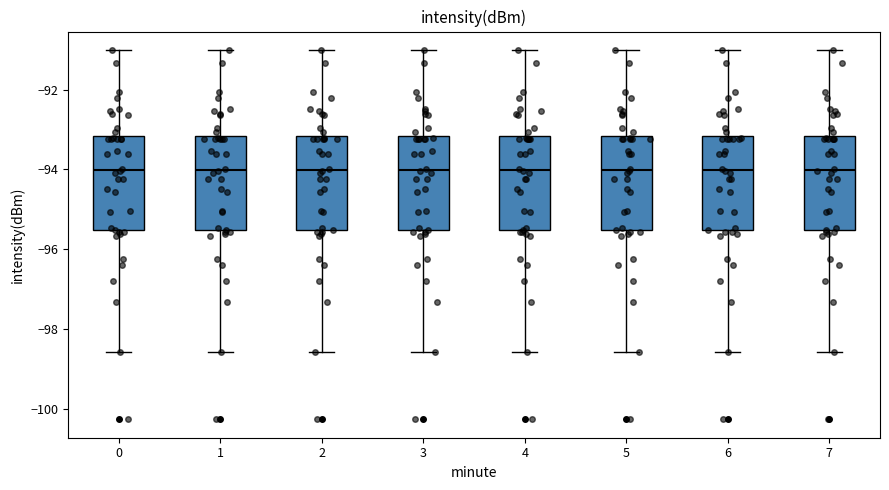

Reading left to right, read every box against the y-axis: the position of its median line, the range the box covers, and the ends of its whiskers. The values are not printed on the chart, so give them approximately, as read against the axis.

0: median -94.0, box -95.6 to -93.2, whiskers -98.6 to -91.0
1: median -94.0, box -95.6 to -93.2, whiskers -98.6 to -91.0
2: median -94.0, box -95.6 to -93.2, whiskers -98.6 to -91.0
3: median -94.0, box -95.6 to -93.2, whiskers -98.6 to -91.0
4: median -94.0, box -95.6 to -93.2, whiskers -98.6 to -91.0
5: median -94.0, box -95.6 to -93.2, whiskers -98.6 to -91.0
6: median -94.0, box -95.6 to -93.2, whiskers -98.6 to -91.0
7: median -94.0, box -95.6 to -93.2, whiskers -98.6 to -91.0